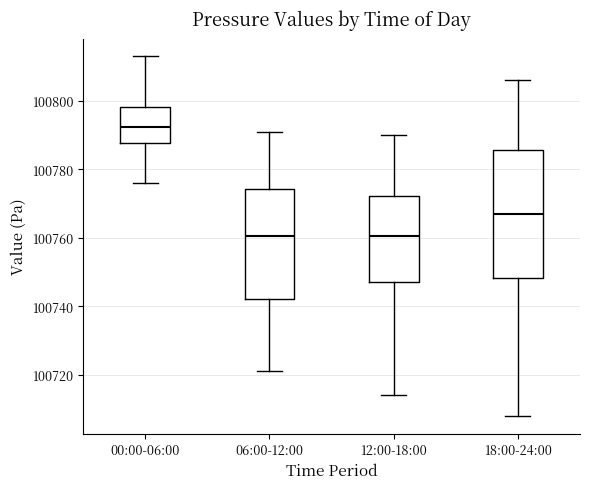

Reading left to right, read every box against the y-axis: the position of its median line, the range the box covers, and the ends of its whiskers. The values are not printed on the chart, so give them approximately, as read against the axis.

00:00-06:00: median 100792, box 100788 to 100798, whiskers 100776 to 100814
06:00-12:00: median 100760, box 100742 to 100774, whiskers 100722 to 100792
12:00-18:00: median 100760, box 100748 to 100772, whiskers 100714 to 100790
18:00-24:00: median 100768, box 100748 to 100786, whiskers 100708 to 100806